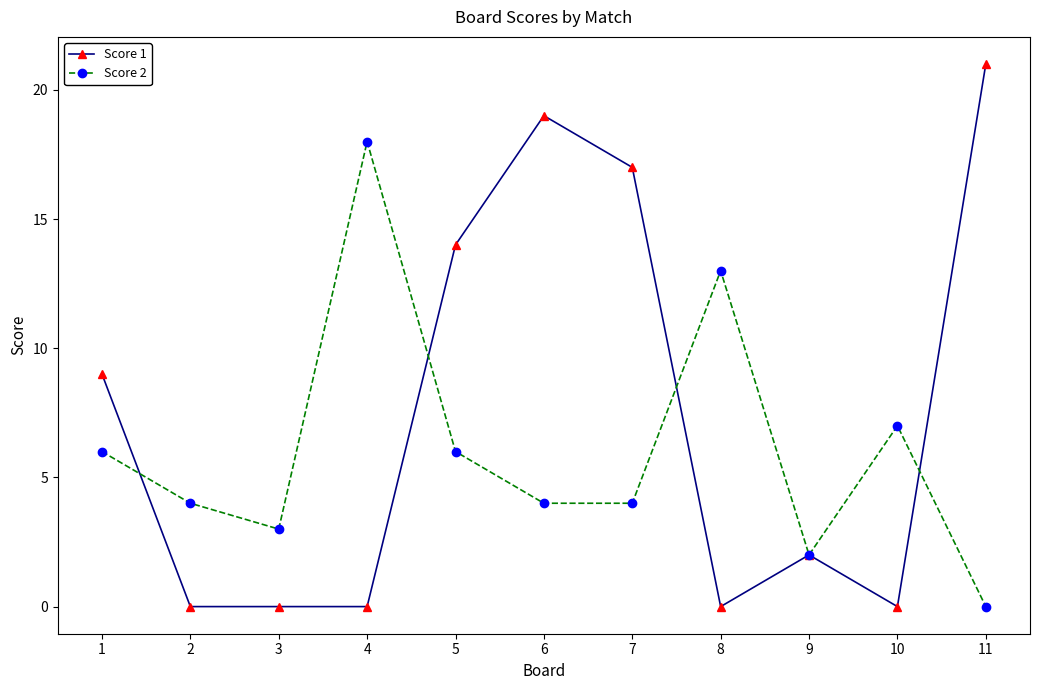

How many lines are shown in the chart?

2